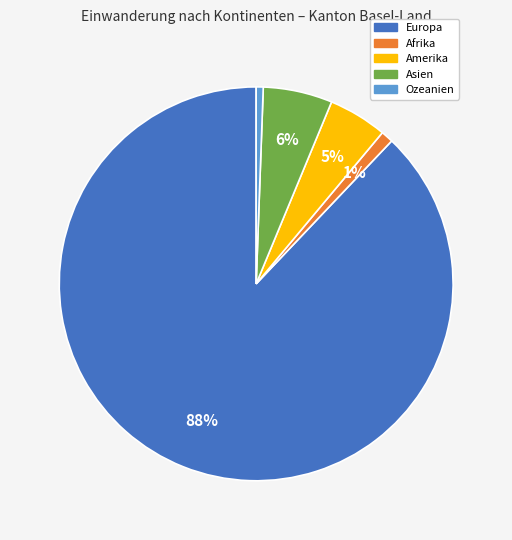

Is there a majority slice in this chart?

Yes